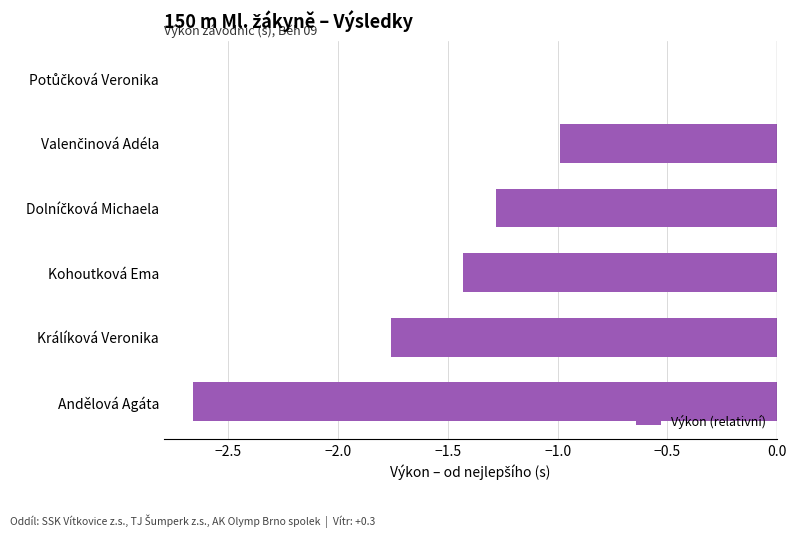

The value at Kohoutková Ema is -2.2. True or false?

False